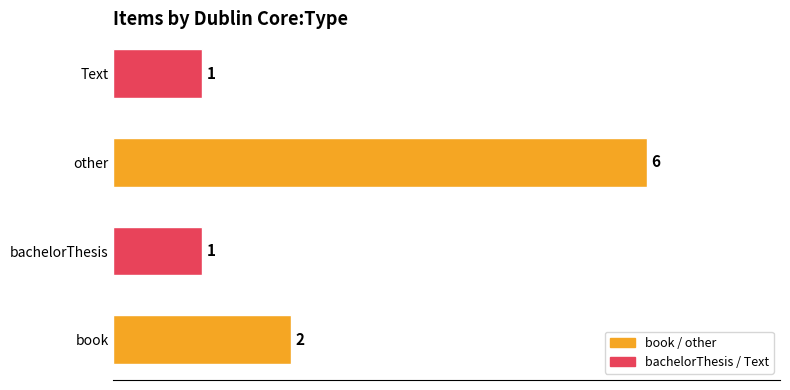

What is the sum of all values?

10